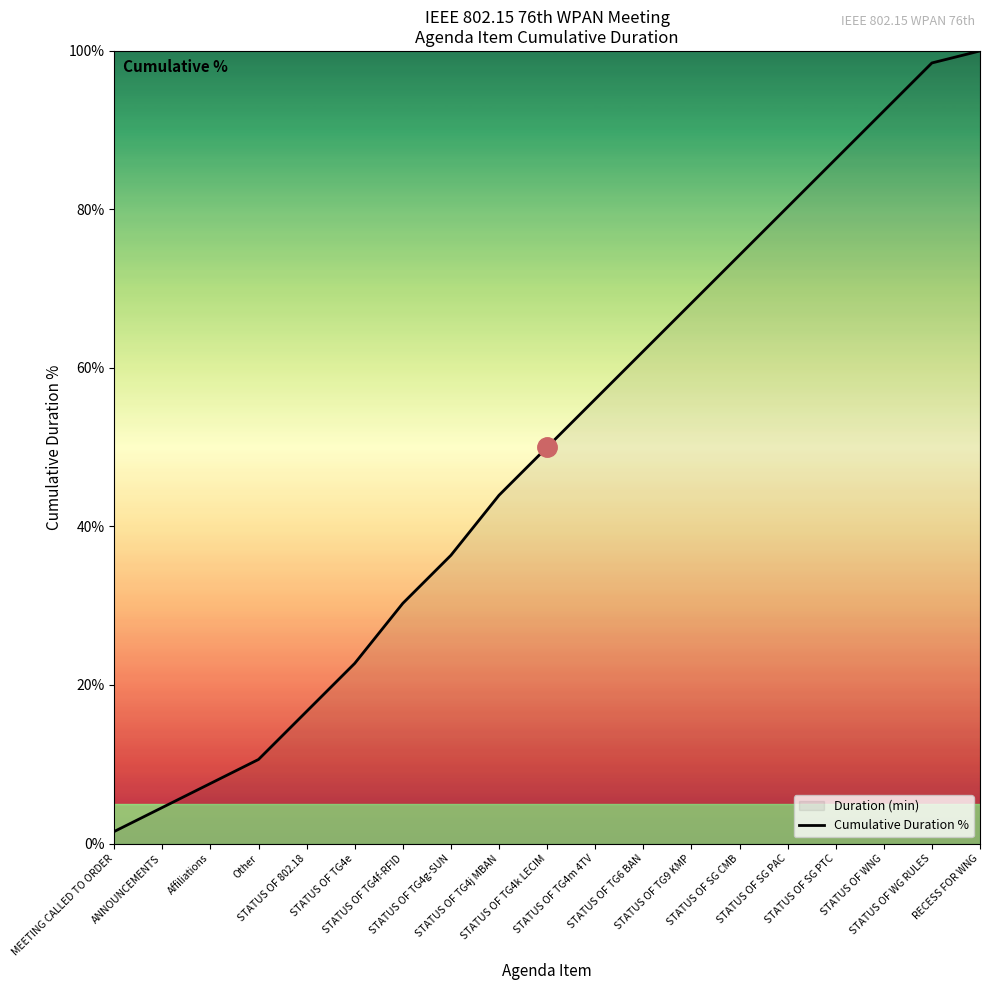

What is the approximate value at STATUS OF TG4g-SUN?

36.4